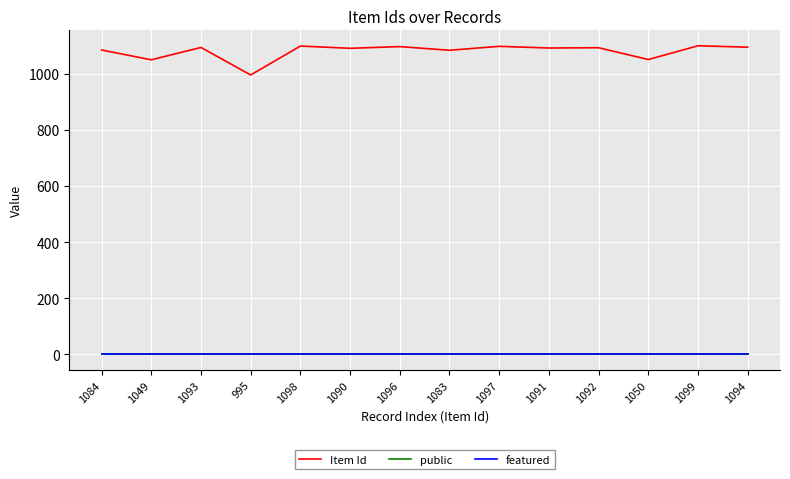

True or false: Item Id has a value of 1091 at 1091.

True